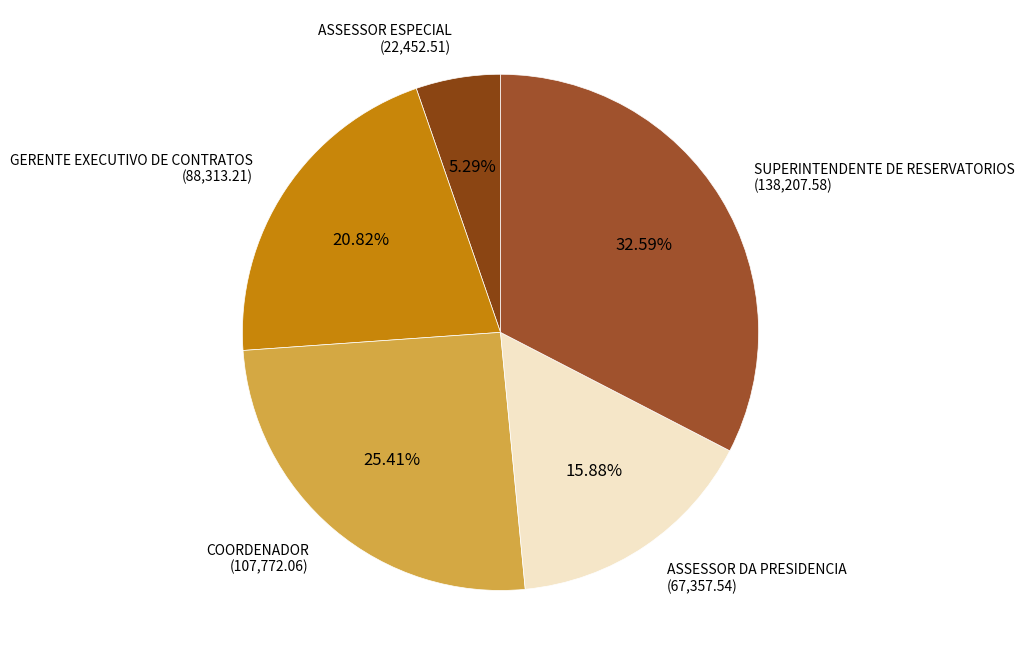

Do GERENTE EXECUTIVO DE CONTRATOS and ASSESSOR DA PRESIDENCIA together represent more than half of the pie?

No